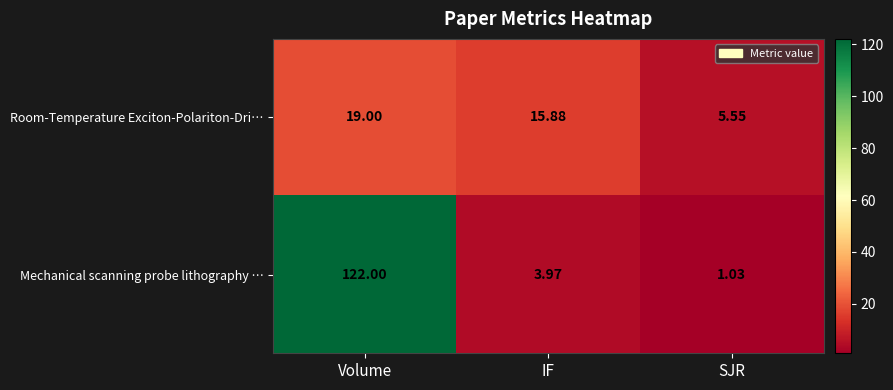

At which label does Mechanical scanning probe lithography … reach its minimum?

SJR